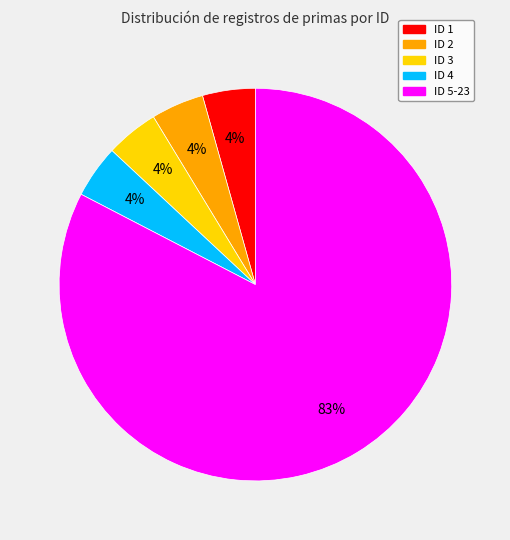

To the nearest percent, what is the average slice percentage?

20%